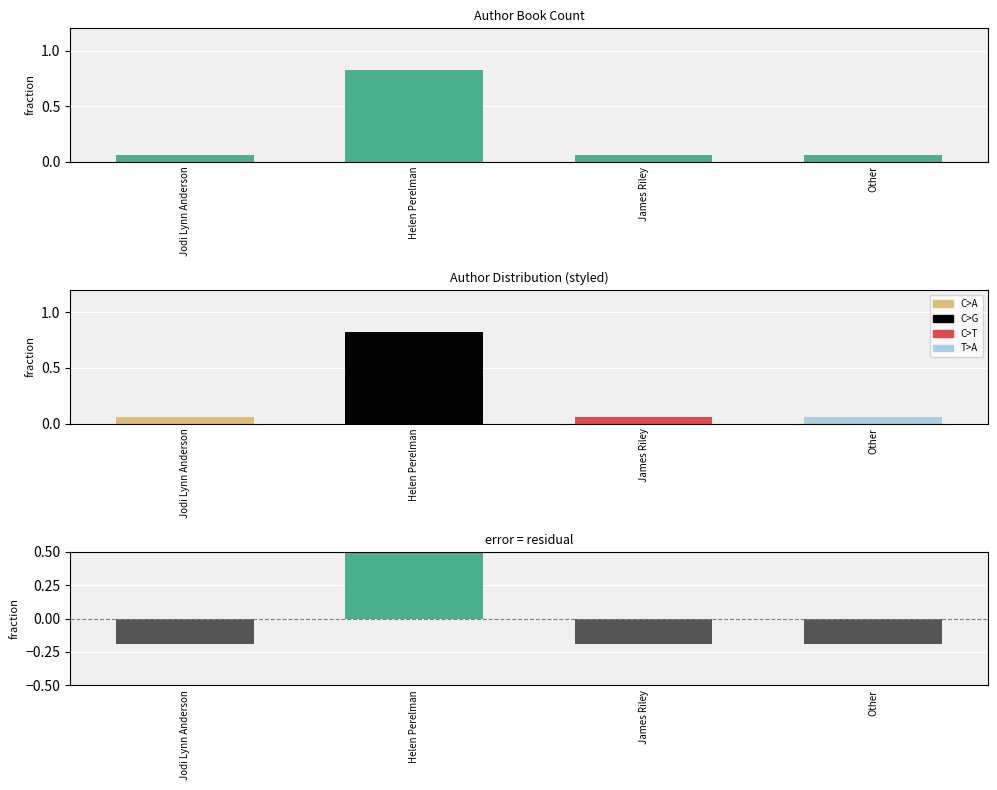

Reading right to left, transcribe all the data shown in this chart.

Other=0.1	James Riley=0.1	Helen Perelman=0.8	Jodi Lynn Anderson=0.1